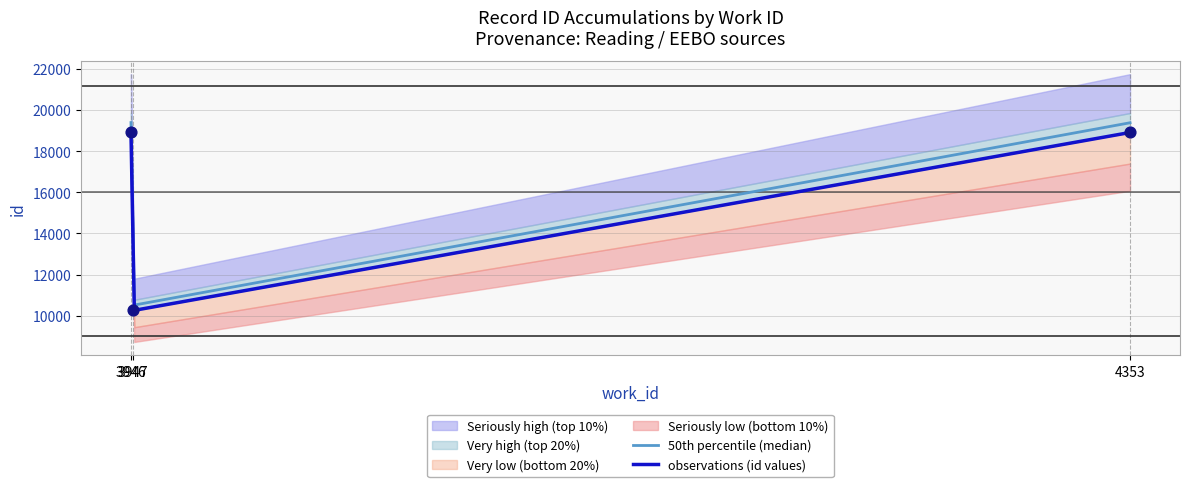

What is the change in value from 3947 to 4353?

+8654